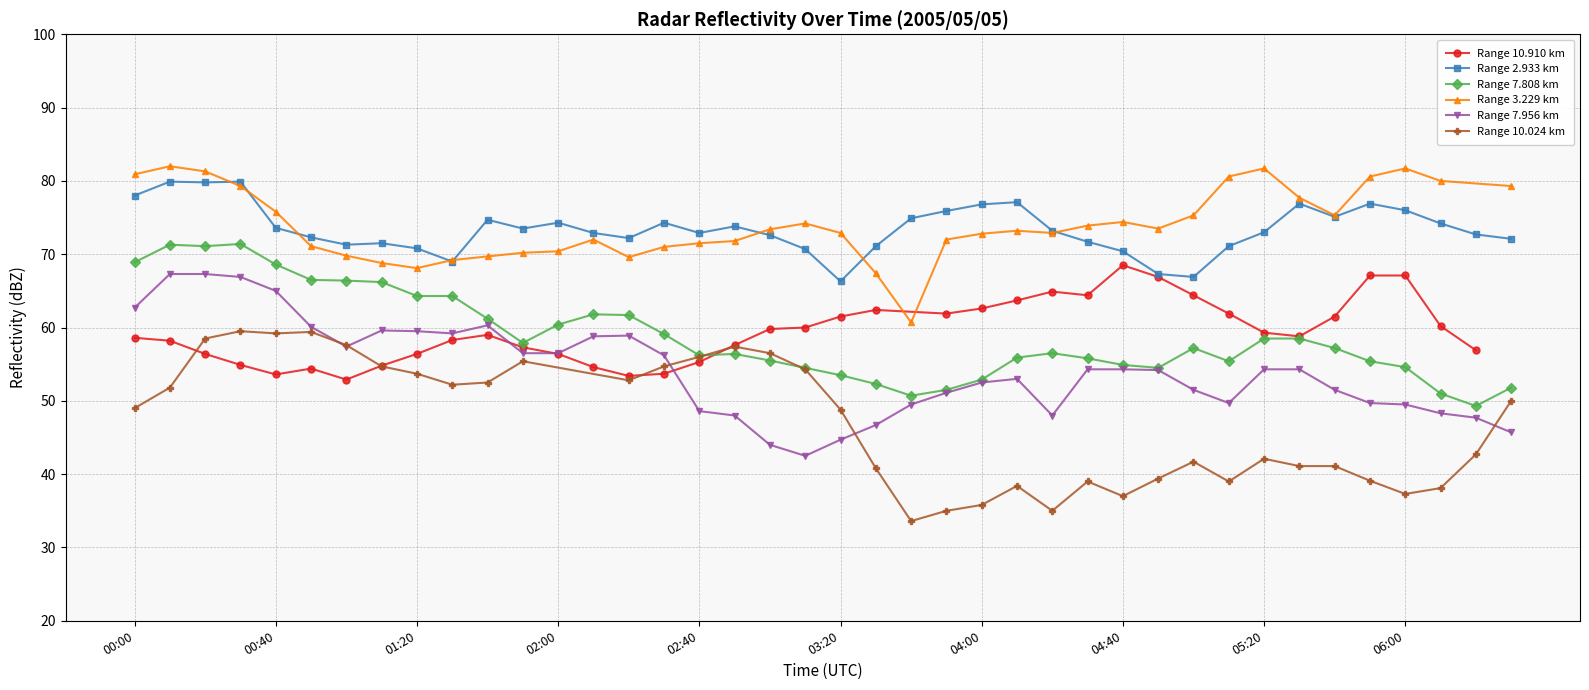

True or false: Range 7.956 km and Range 2.933 km cross at least once.

False